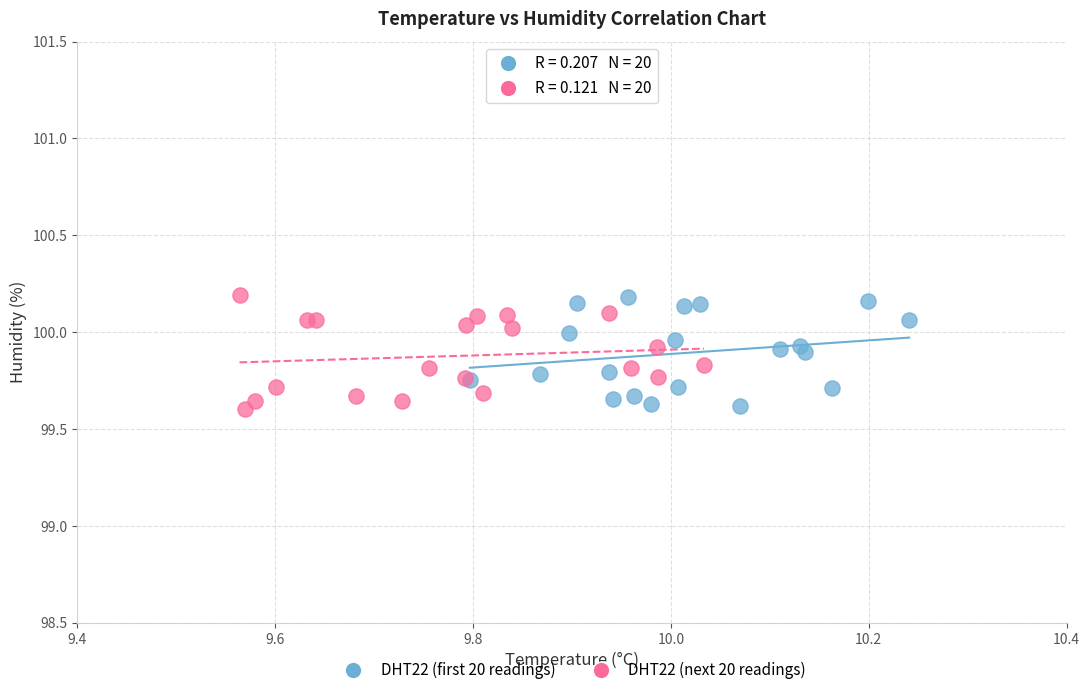

What are all the series names shown in the legend?

DHT22 (first 20 readings), DHT22 (next 20 readings)